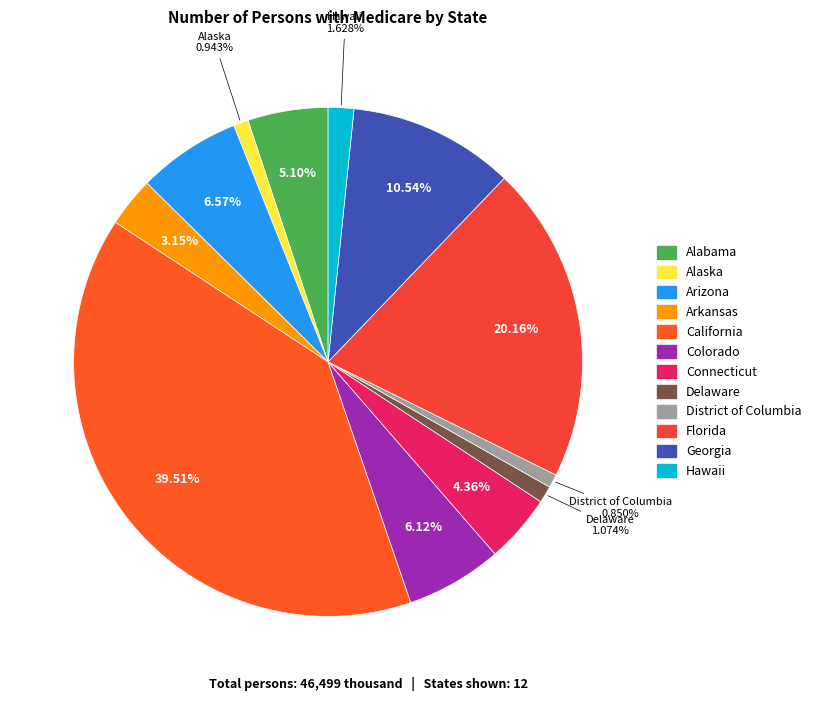

What is the change in value from Delaware to Georgia?

+4401616